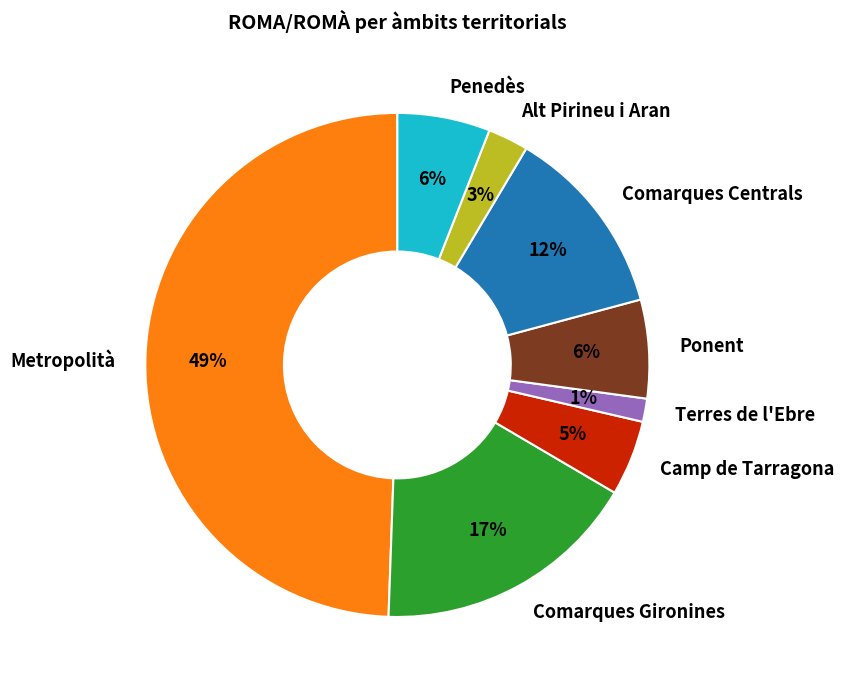

What is the largest slice in the pie chart?

Metropolità